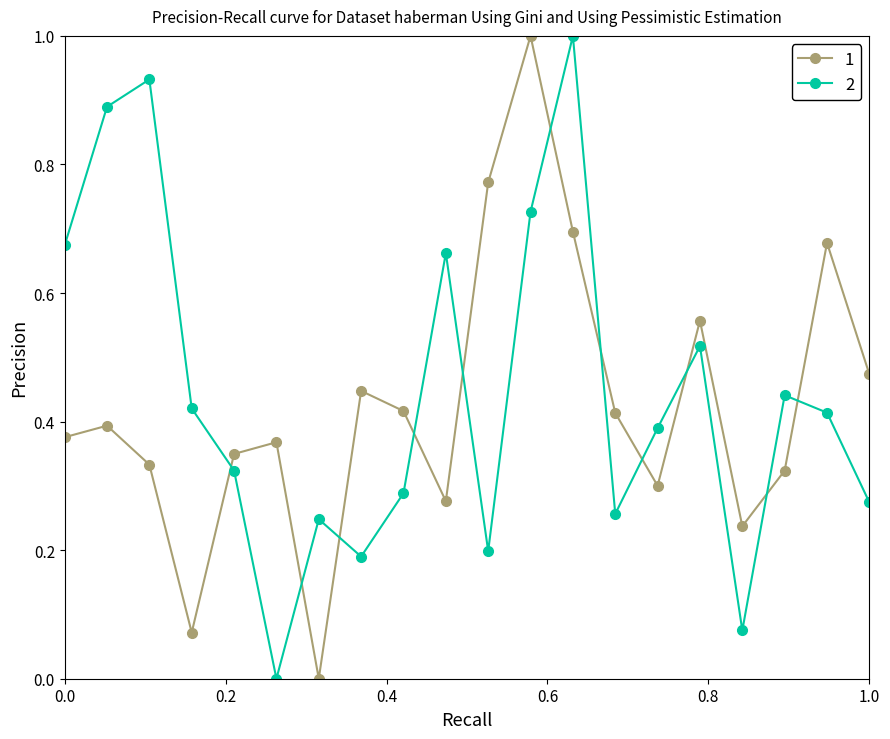

Rank the series by their average value, from highest to lowest.

2, 1